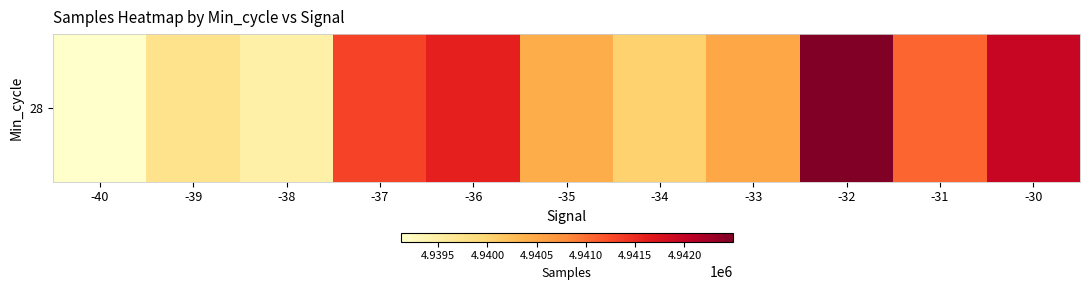

True or false: the data shows 7467698.9 at -33.

False